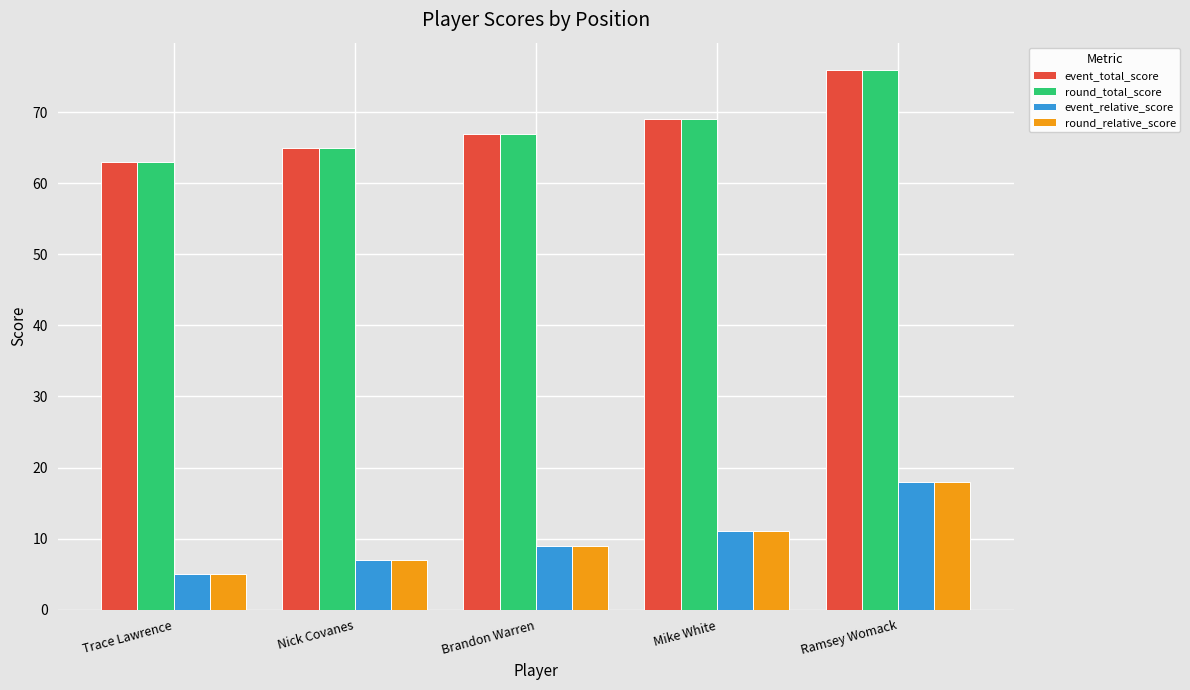

How many categories are shown in the chart?

5